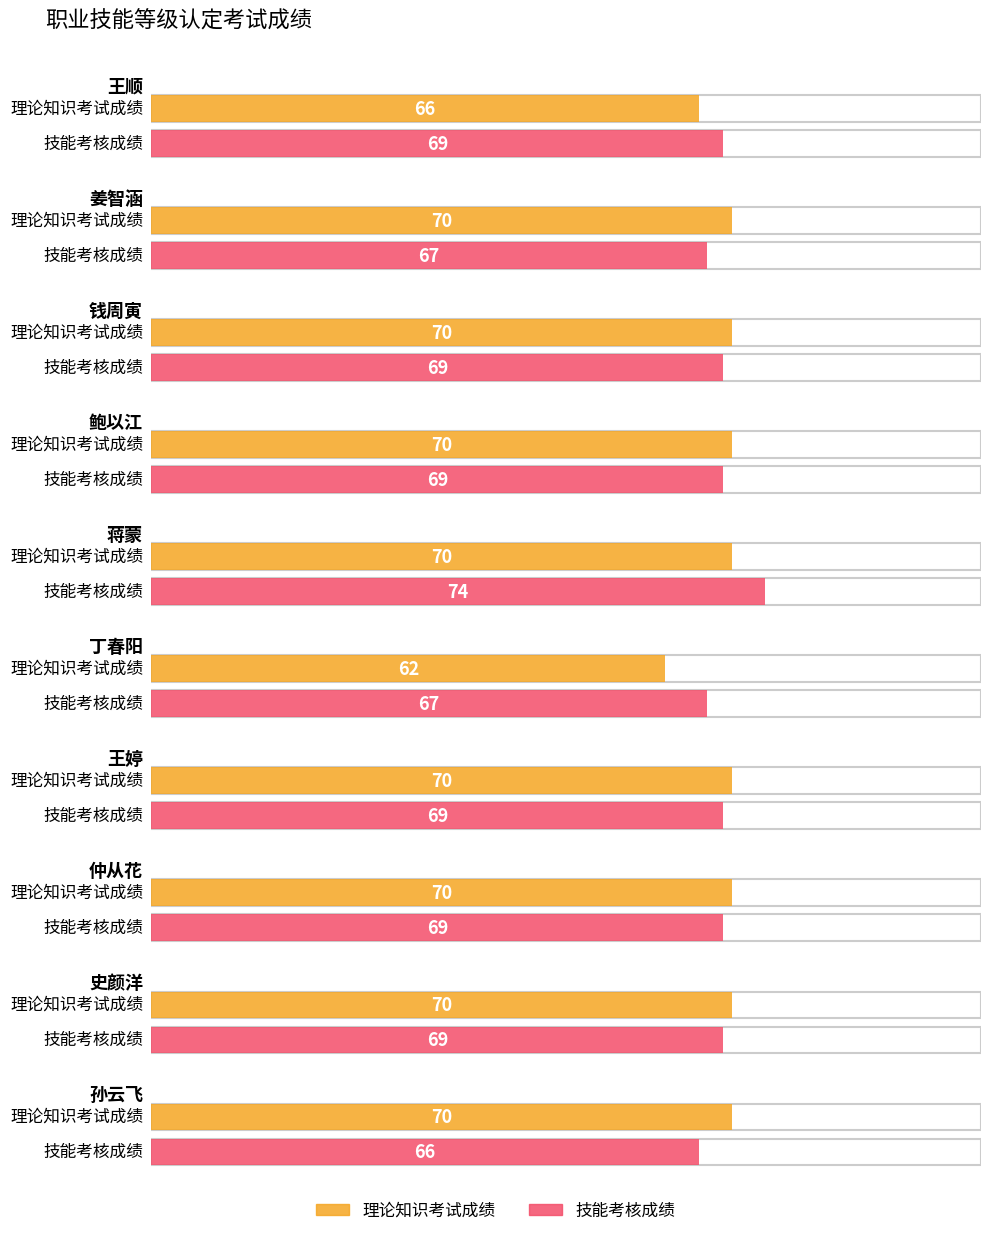

What is the label of the 5th bar from the right?

丁春阳